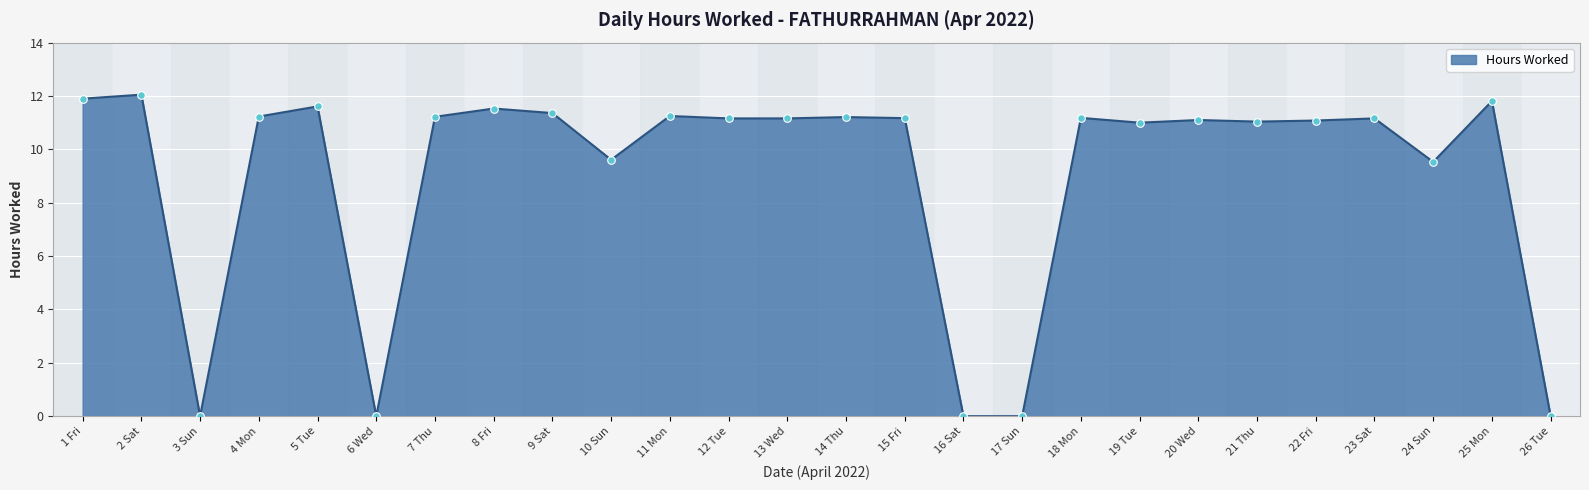

Between 23 Sat and 6 Wed, which is larger?

23 Sat